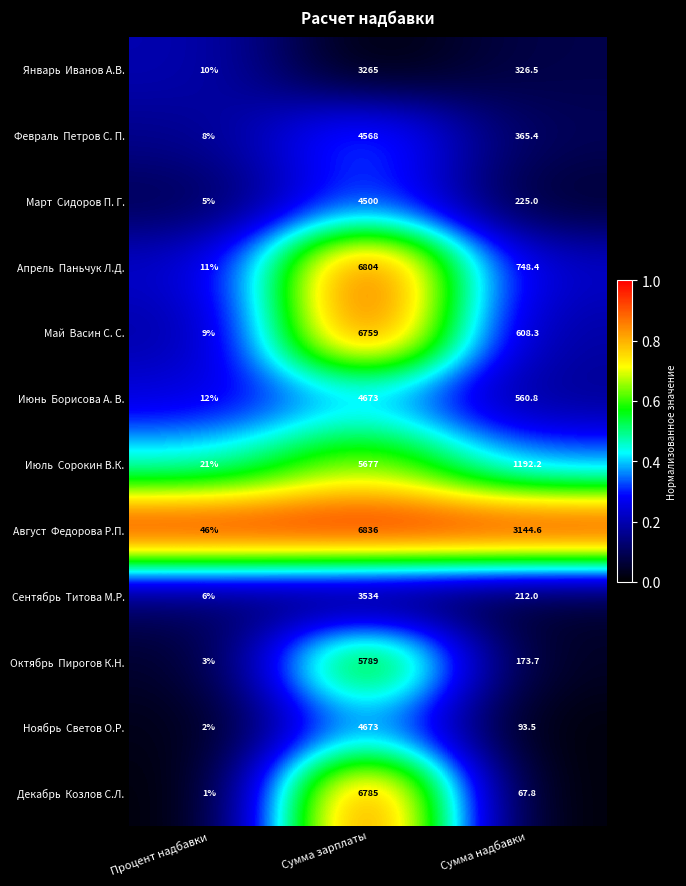

What is the difference between the highest and lowest values at Сумма зарплаты?

3571.0